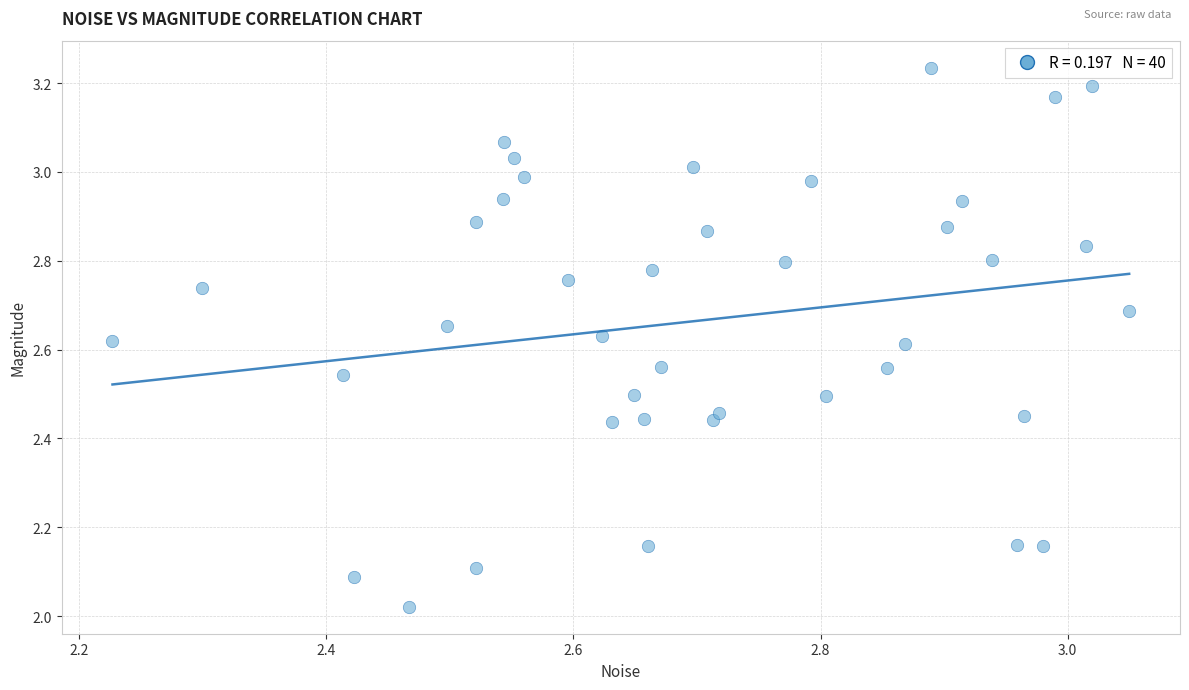

What is the range of Y values (max minus min)?

1.2